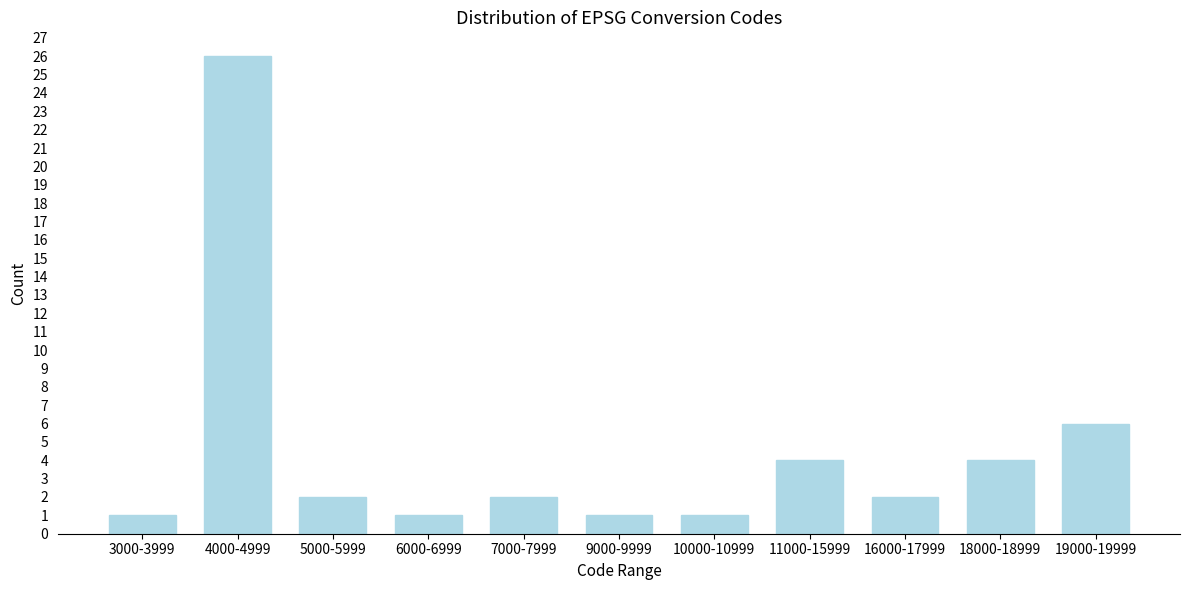

Reading left to right, what are all the values shown in this chart?

3000-3999=1	4000-4999=26	5000-5999=2	6000-6999=1	7000-7999=2	9000-9999=1	10000-10999=1	11000-15999=4	16000-17999=2	18000-18999=4	19000-19999=6